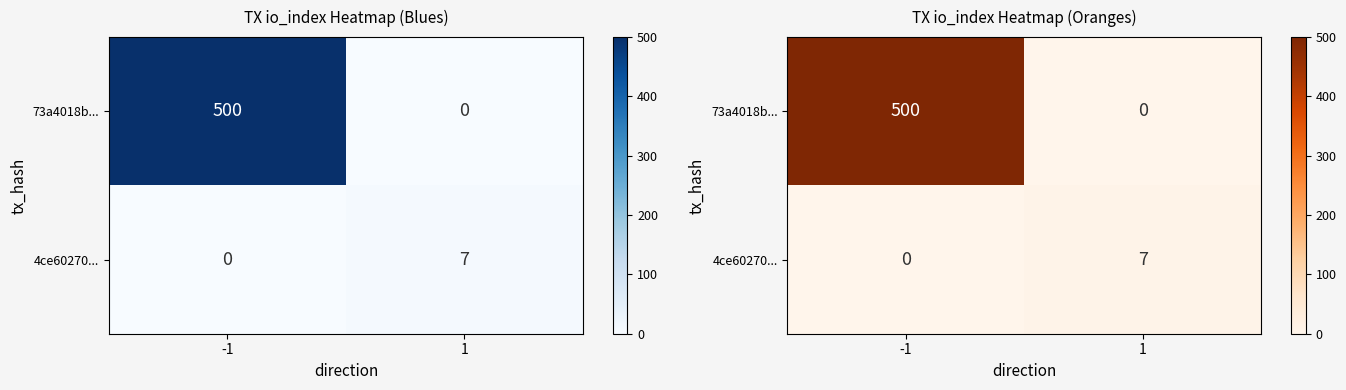

Read the 4ce60270... value at 1.

7